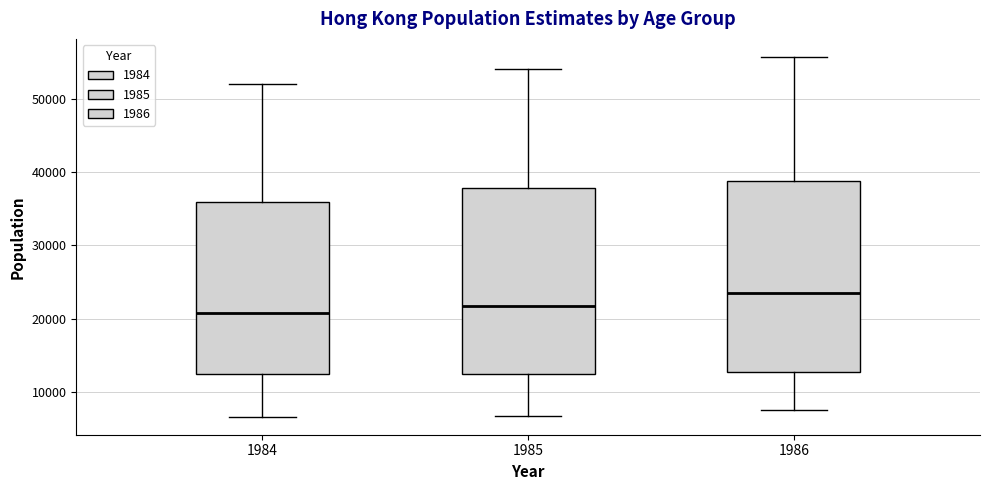

Which box's median line is the highest?

1986